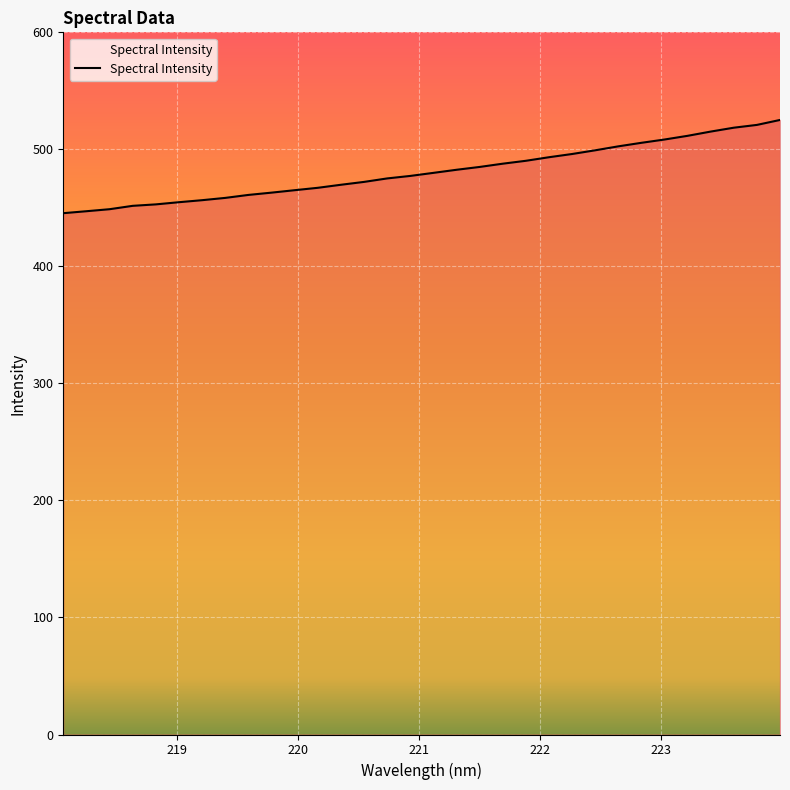

What is the average value?

480.9